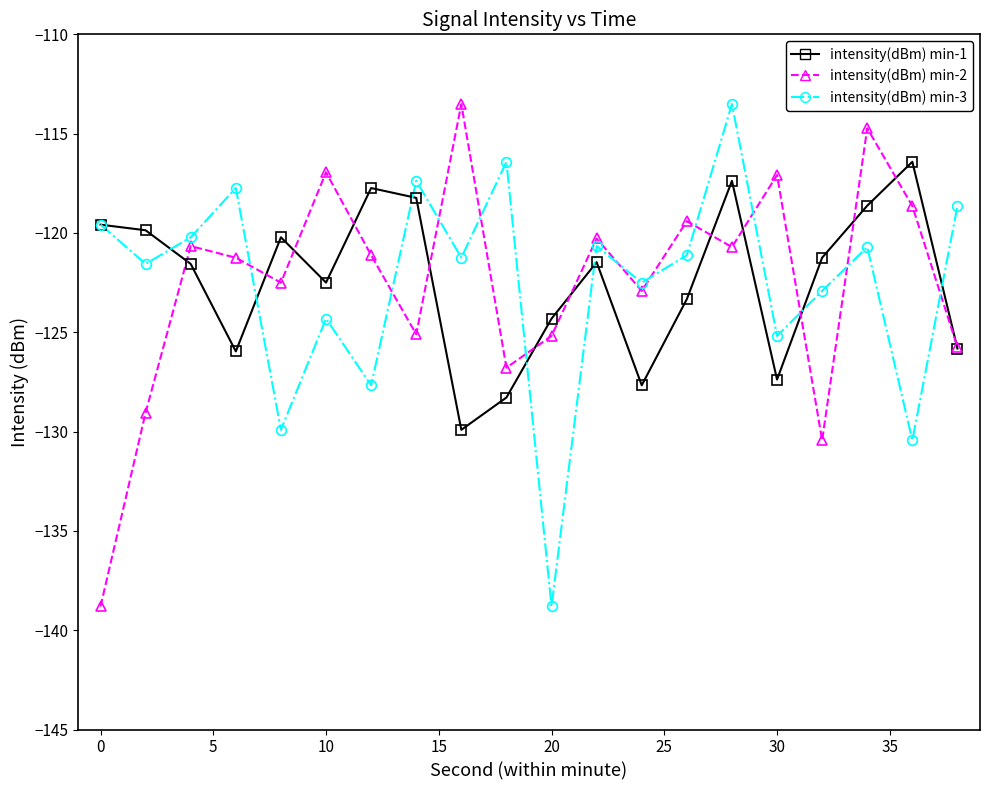

What is the greatest value displayed?

-113.5